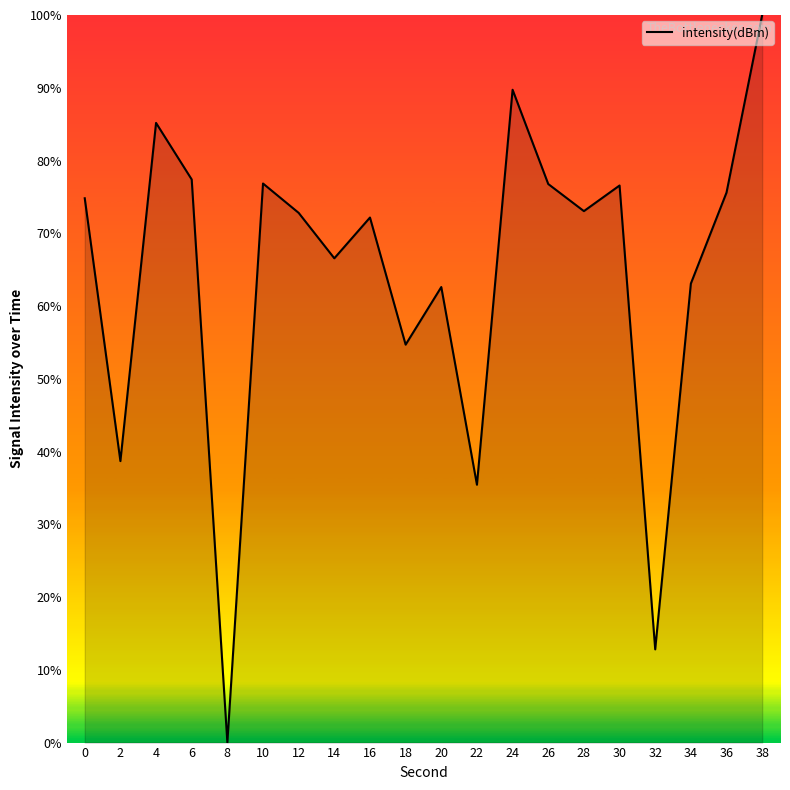

What is the difference between the maximum and minimum values?

100.0